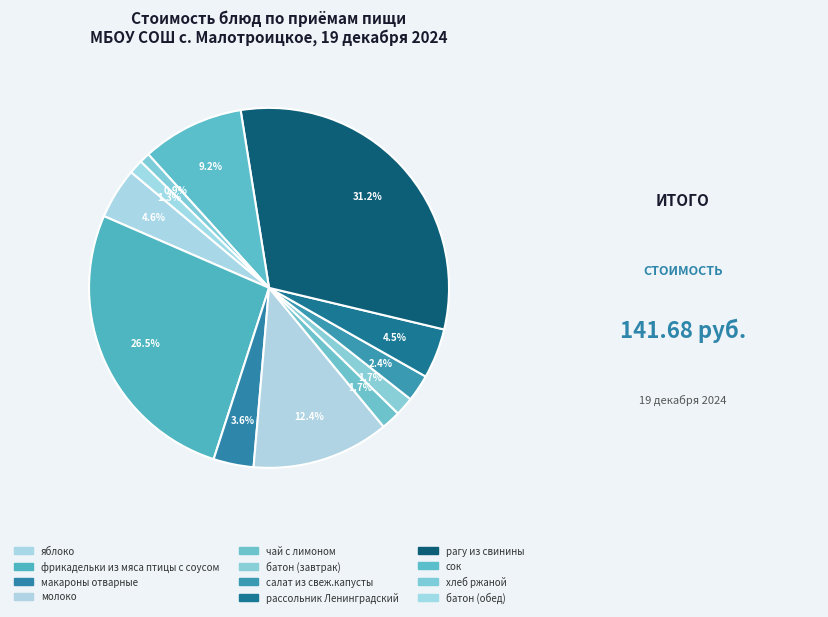

What is the change in value from фрикадельки из мяса птицы с соусом to батон (обед)?

-35.8